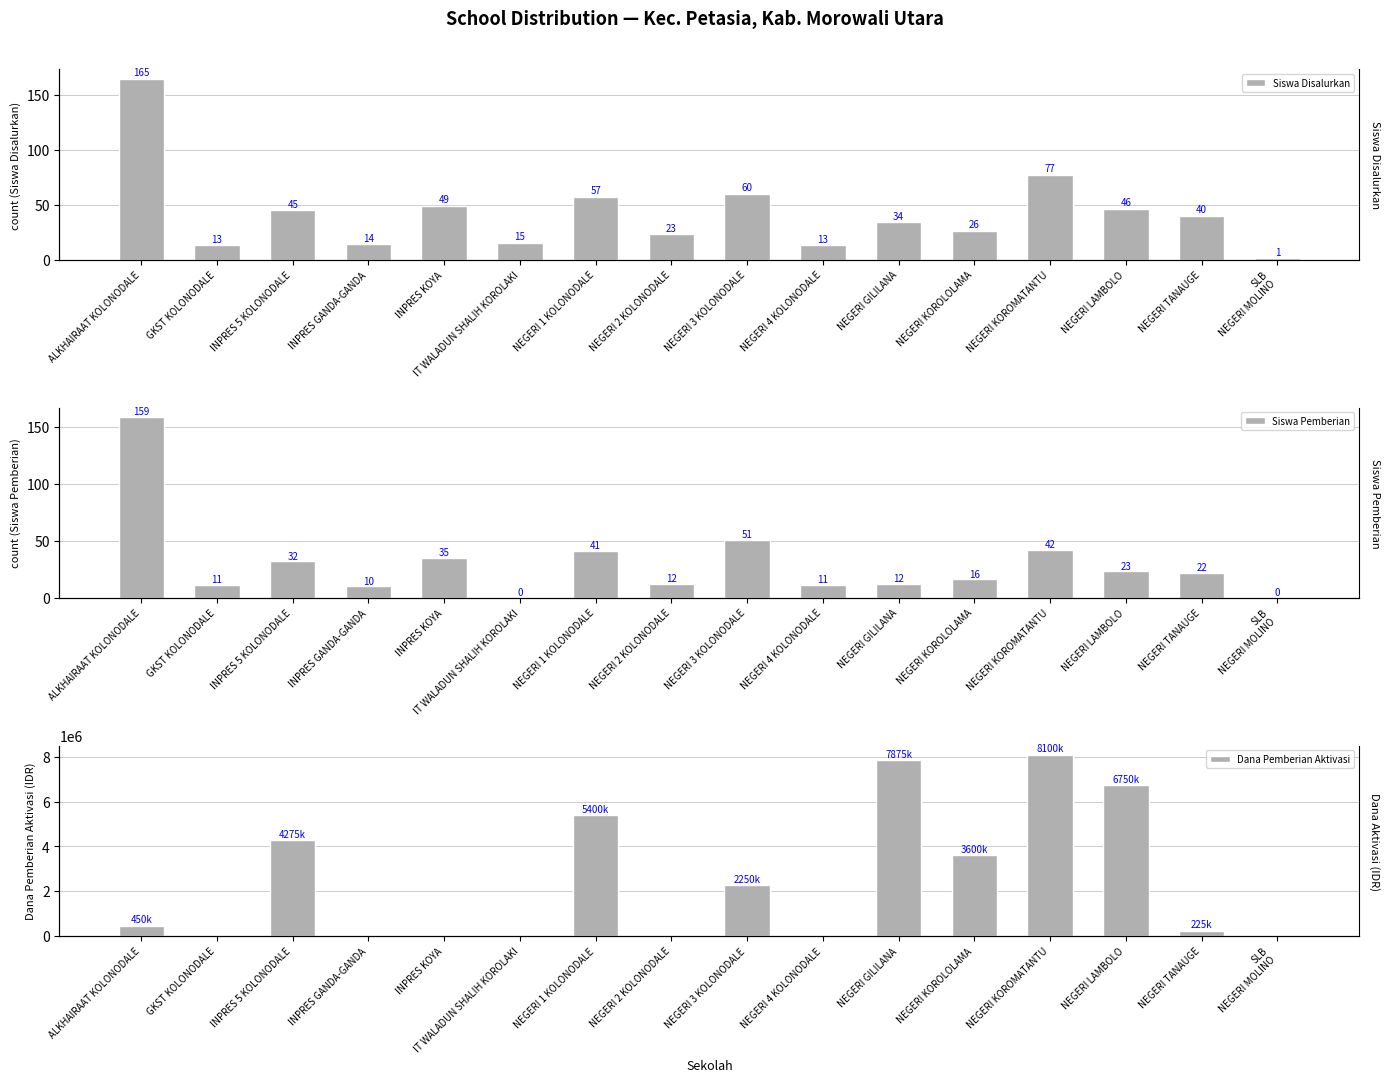

The value of Dana Pemberian Aktivasi at IT WALADUN SHALIH KOROLAKI is 0. True or false?

True